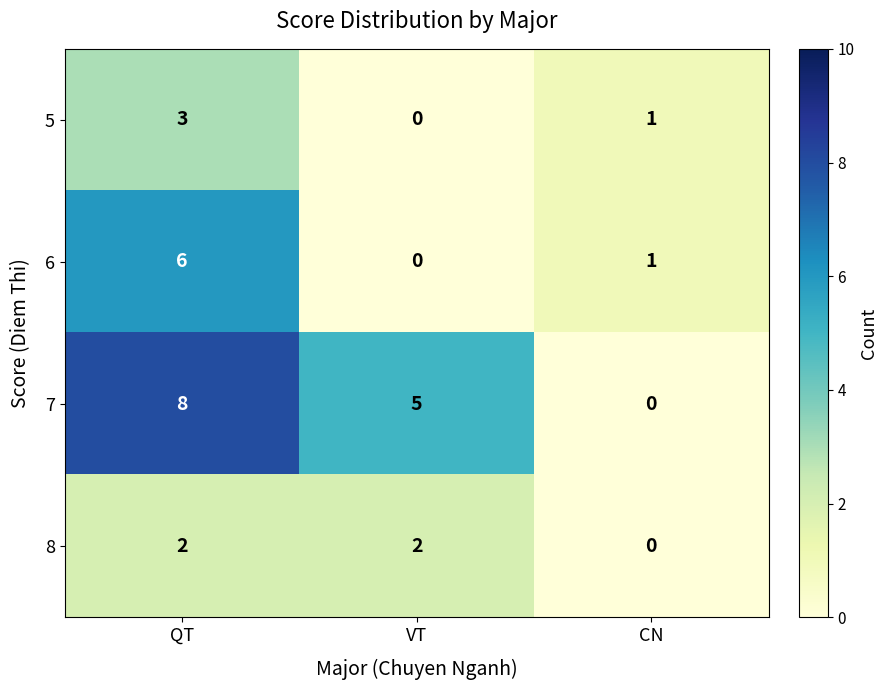

Rank the series by their maximum value, from lowest to highest.

8, 5, 6, 7